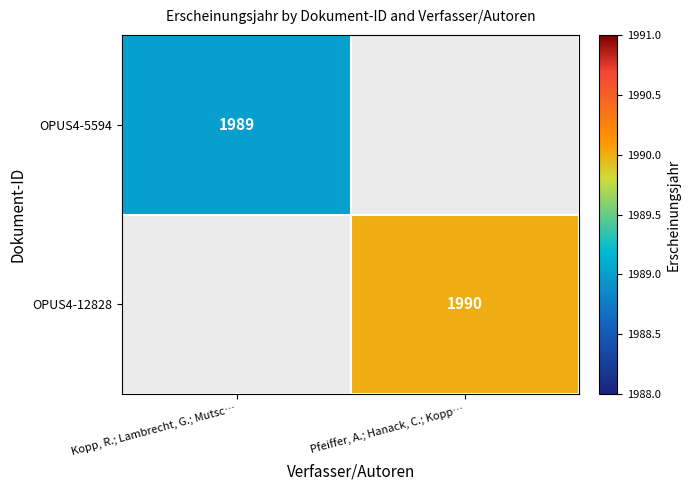

The value of OPUS4-5594 at Kopp, R.; Lambrecht, G.; Mutsc… is 2748. True or false?

False